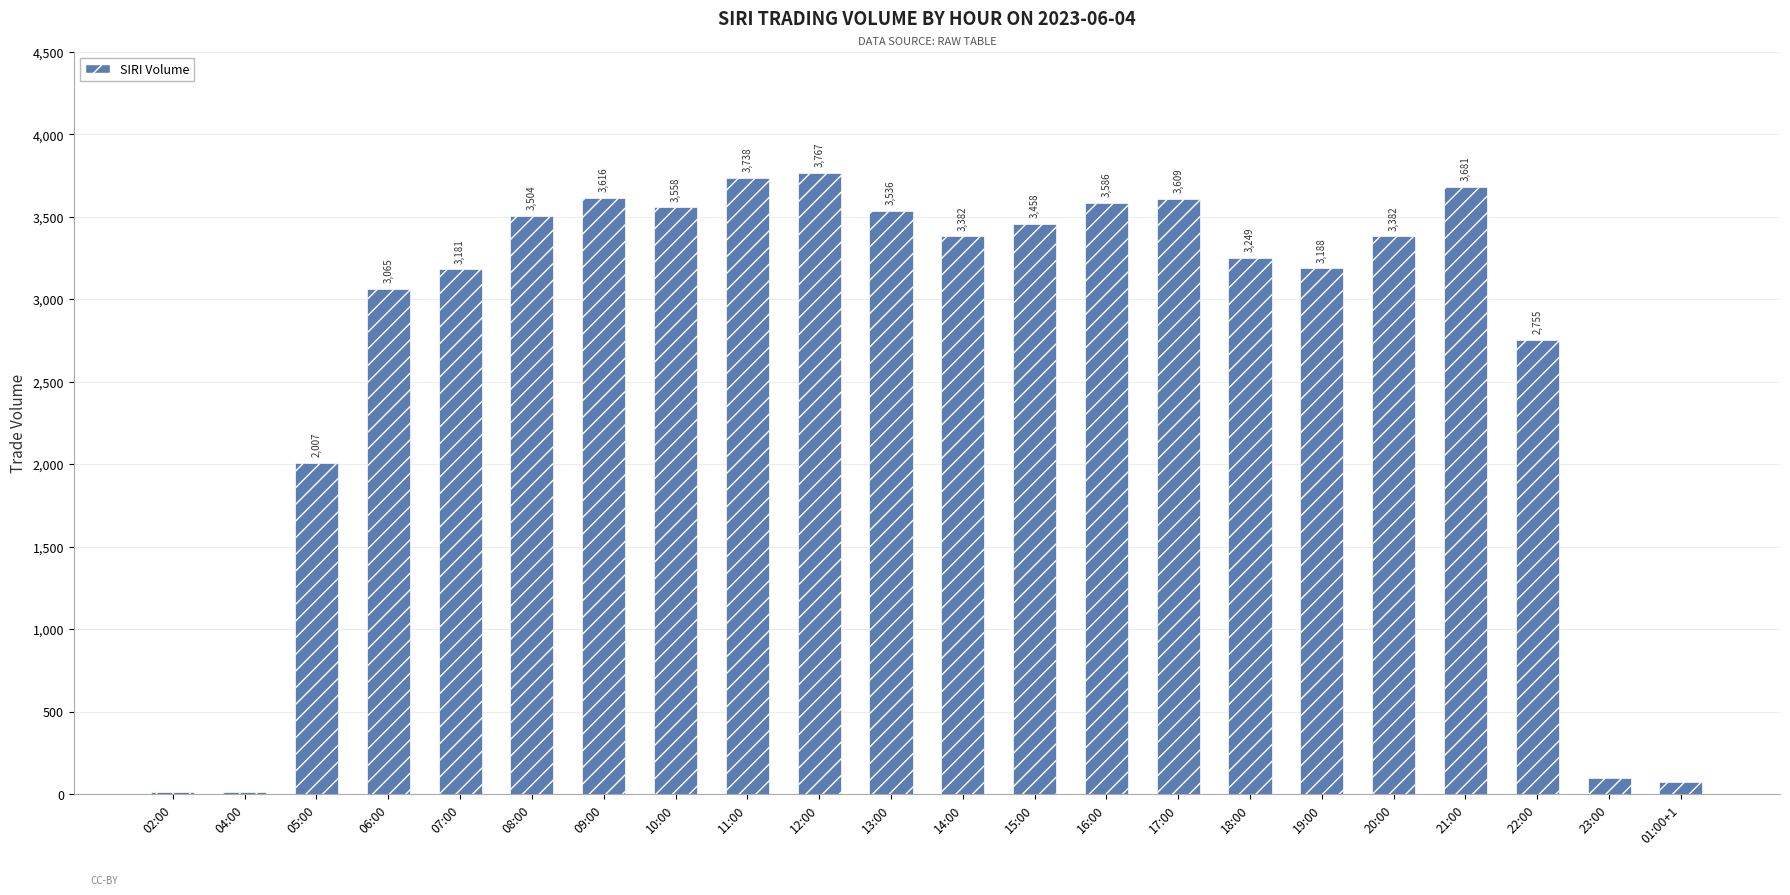

Is it true that the value at 17:00 is 6088?

False